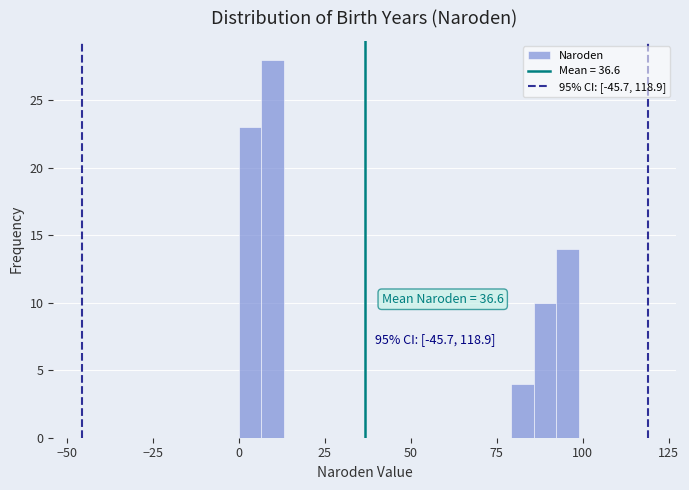

Around what value on the x-axis is the tallest bar? Give the approximate position of its centre, as read against the axis.

10